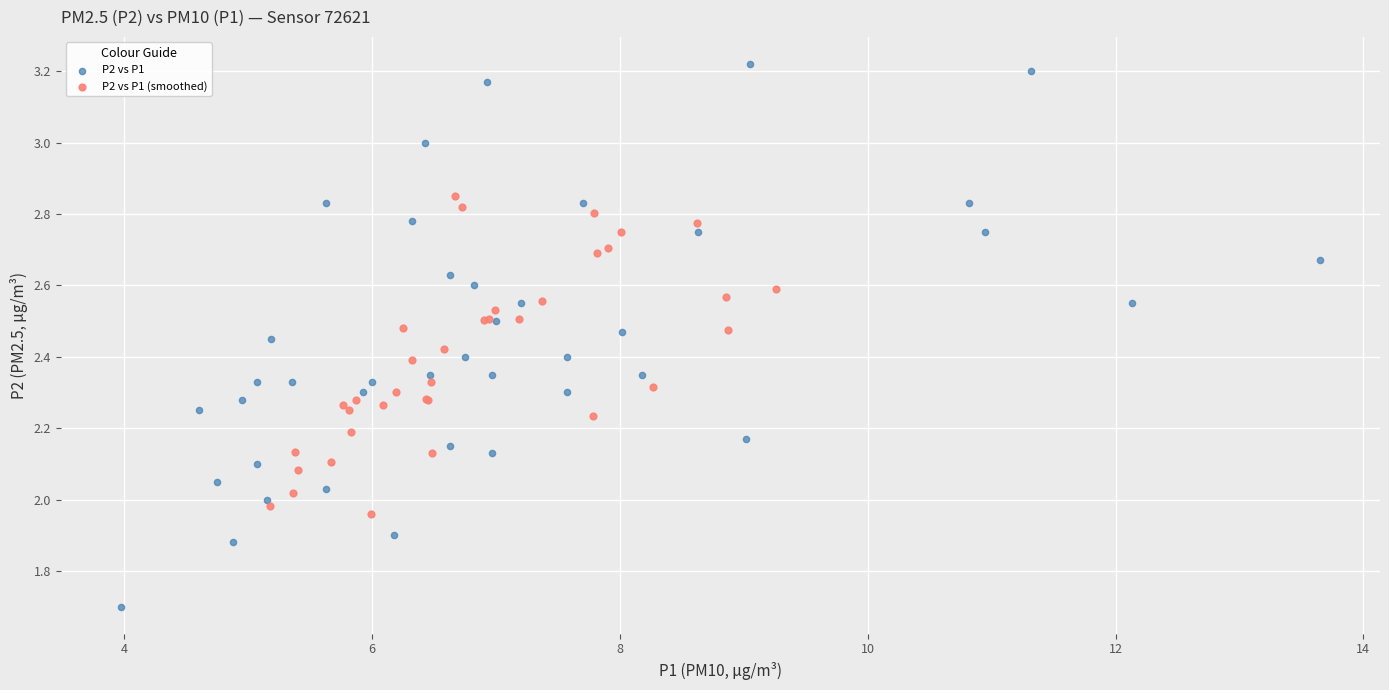

Which series reaches the maximum Y coordinate?

P2 vs P1